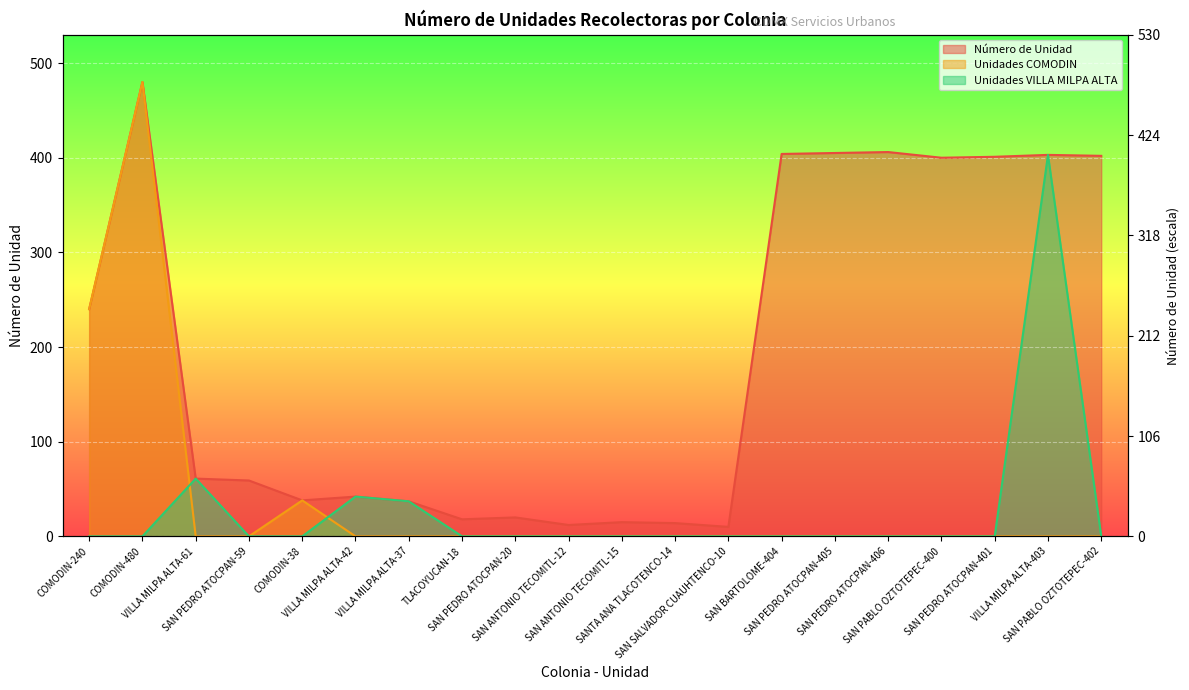

What position from the right is VILLA MILPA ALTA-61?

18